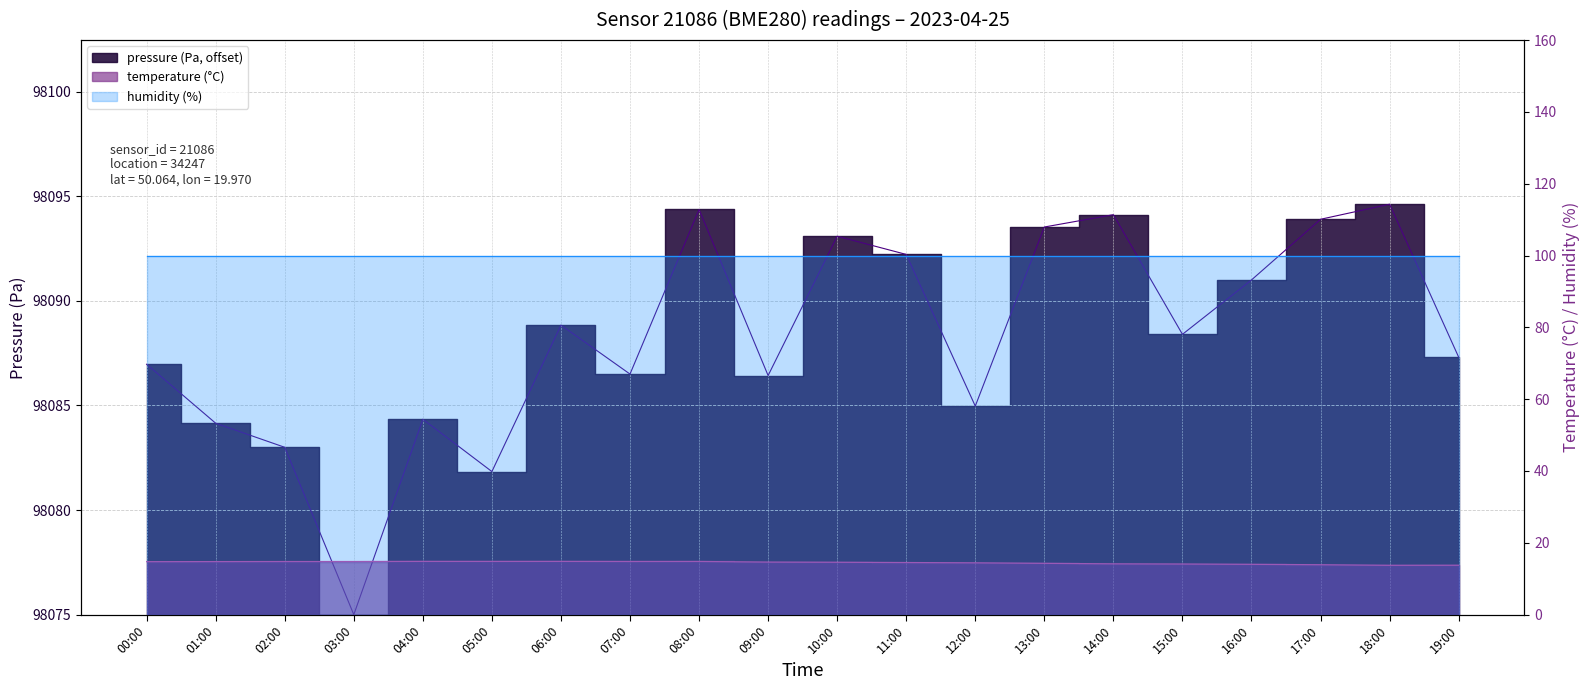

What position from the left is 02:00?

3